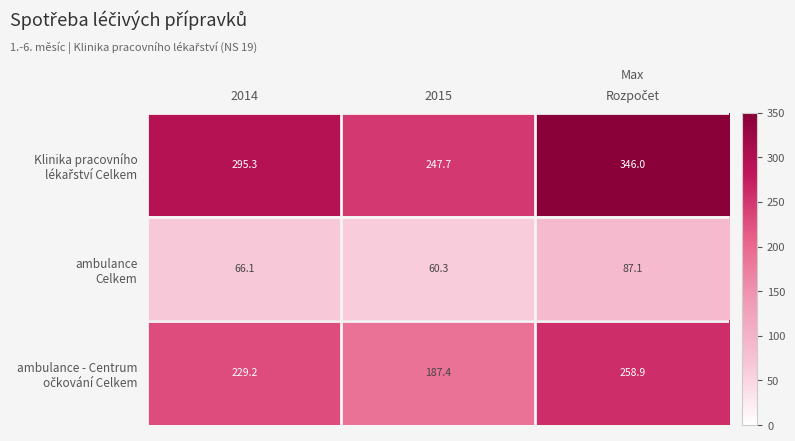

What is the total value across all series at 2015?

495.4